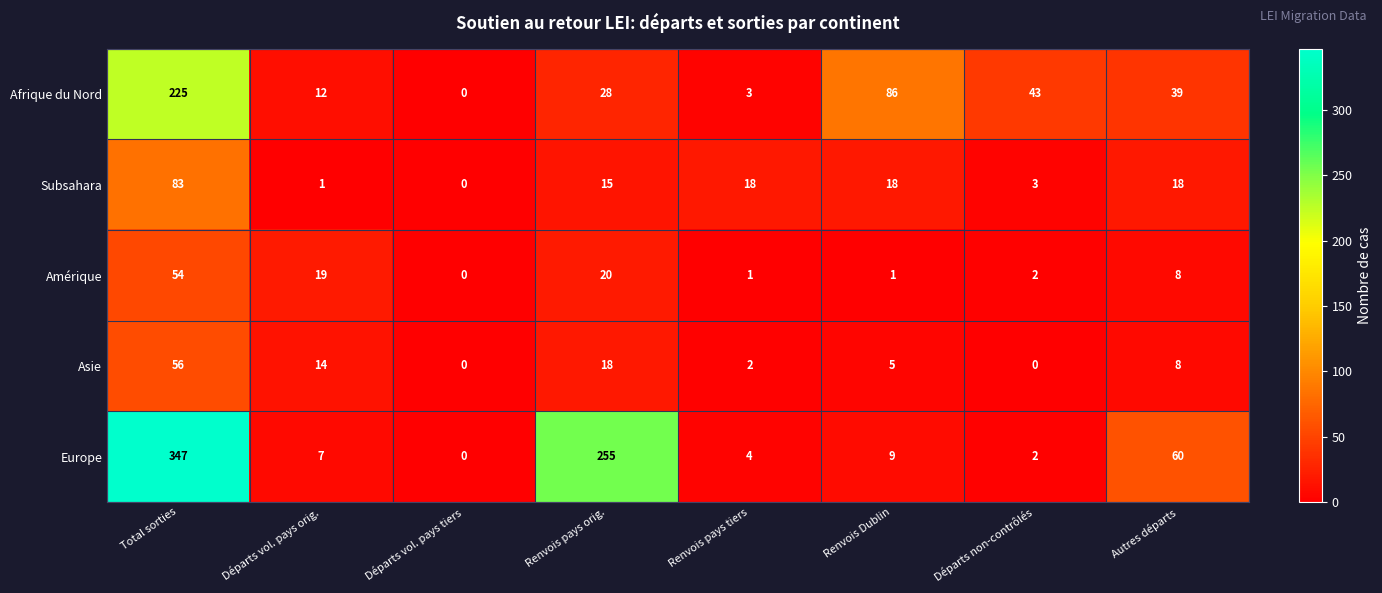

What is the average value of the Asie series?

13